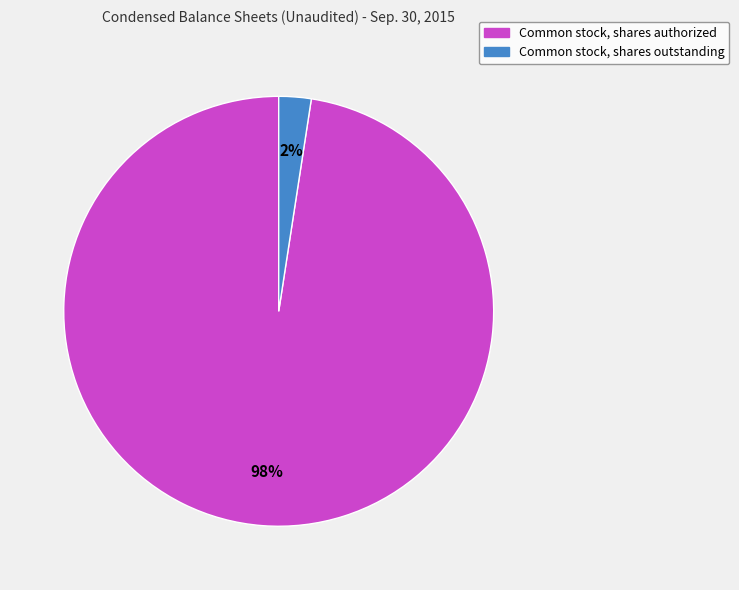

Which slice is the smallest?

Common stock, shares outstanding